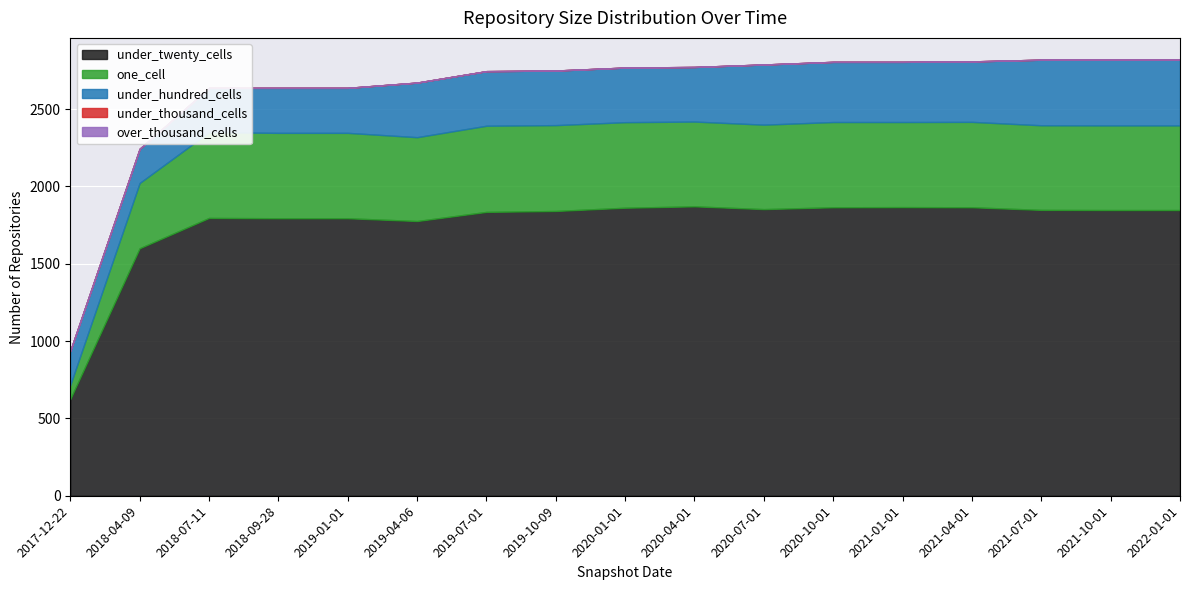

What is the average value of the under_twenty_cells series?

1752